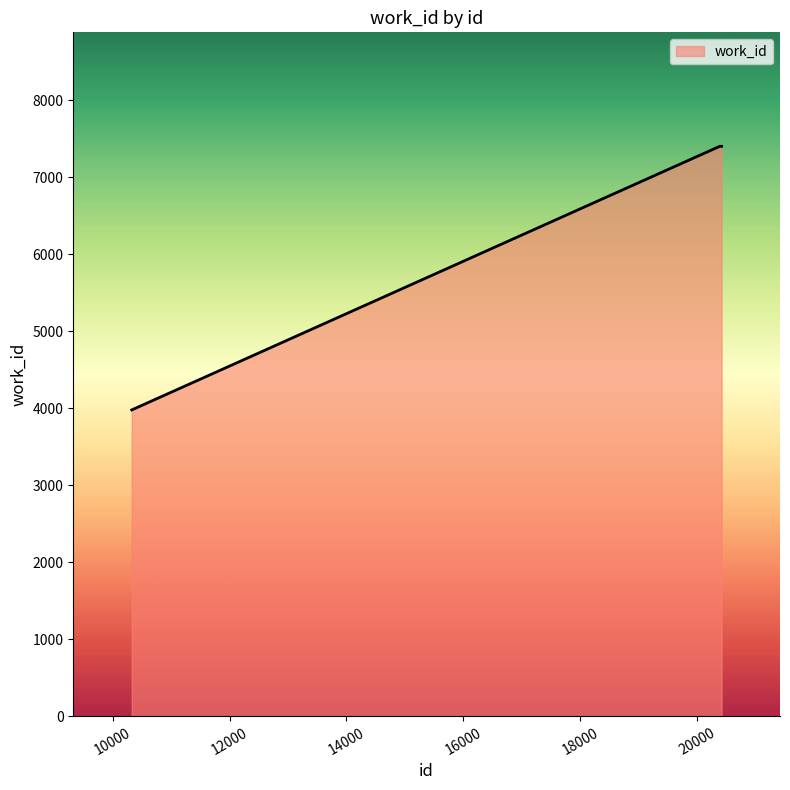

How many values are below 7400?

3